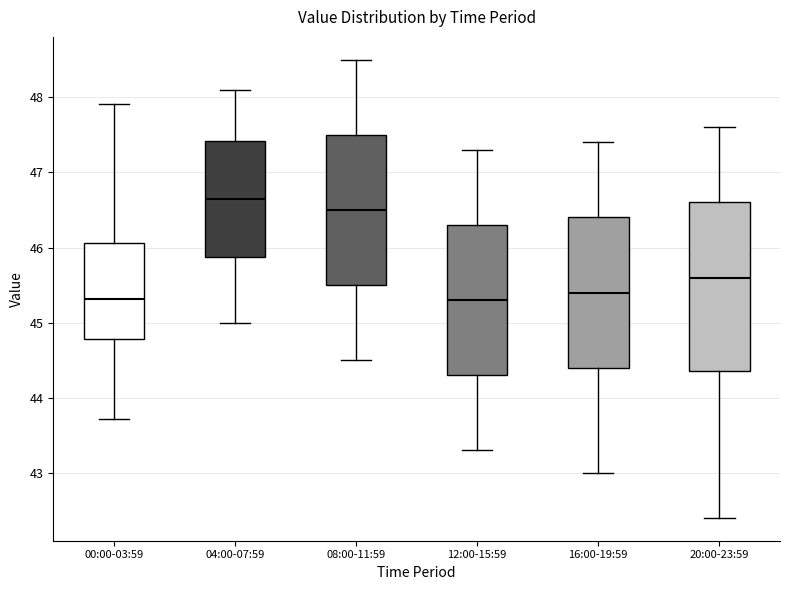

Where does the median line of the box for 20:00-23:59 sit on the y-axis? The values are not printed on the chart, so give them approximately, as read against the axis.

45.6